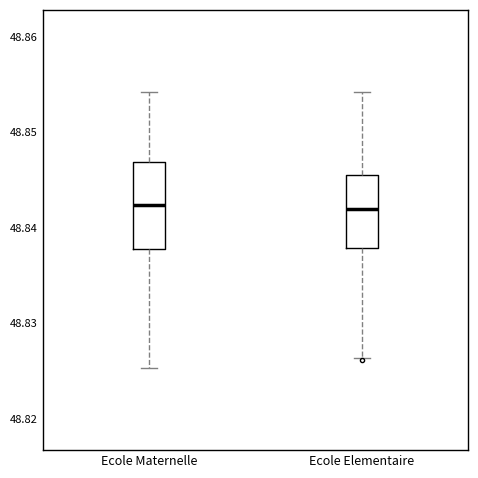

Where is the lower edge of the box for Ecole Maternelle on the y-axis? The values are not printed on the chart, so give them approximately, as read against the axis.

48.838